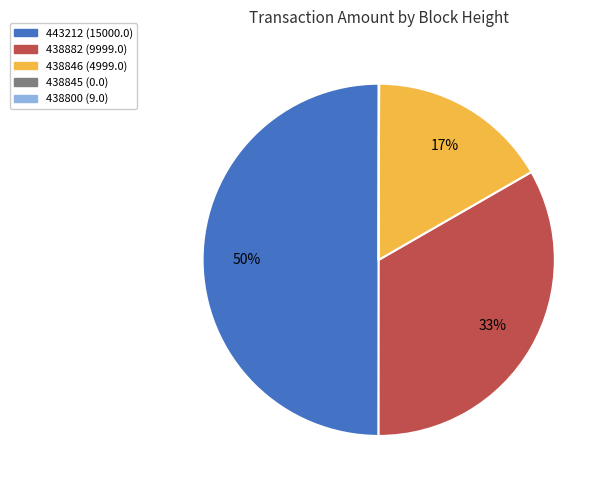

The 438846 slice represents 28% of the pie. True or false?

False